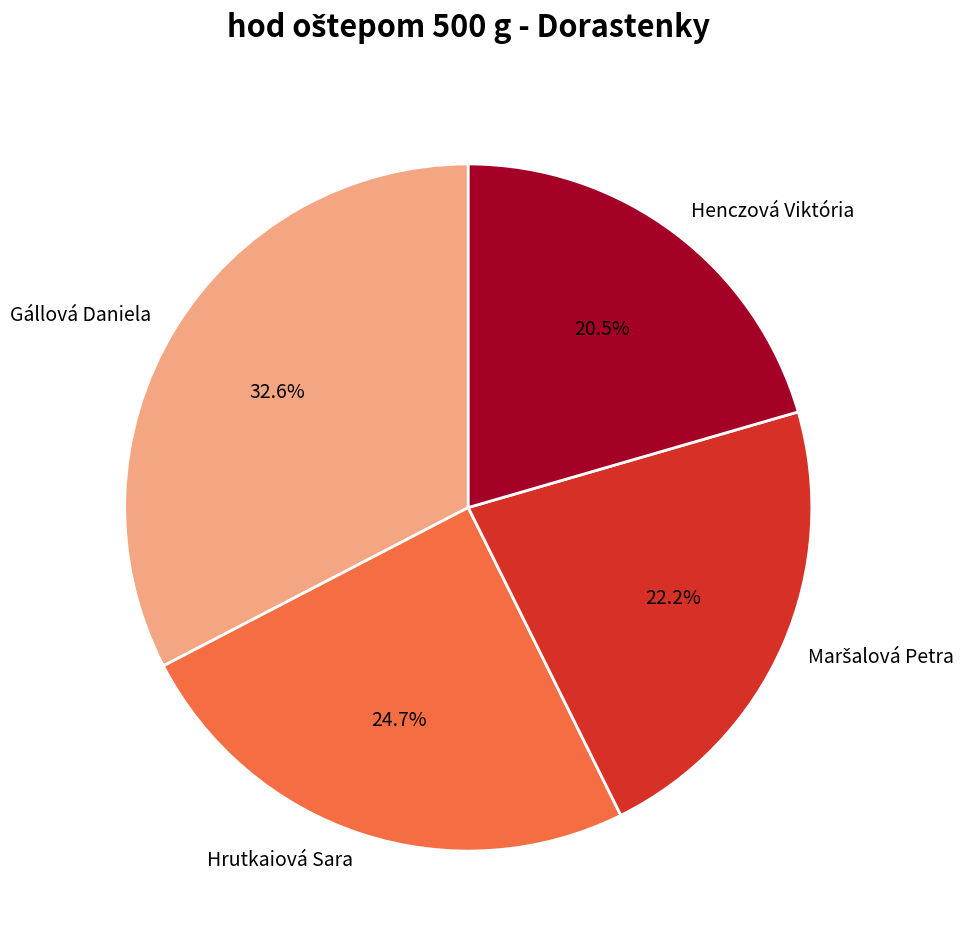

Which has a higher value, Hrutkaiová Sara or Gállová Daniela?

Gállová Daniela